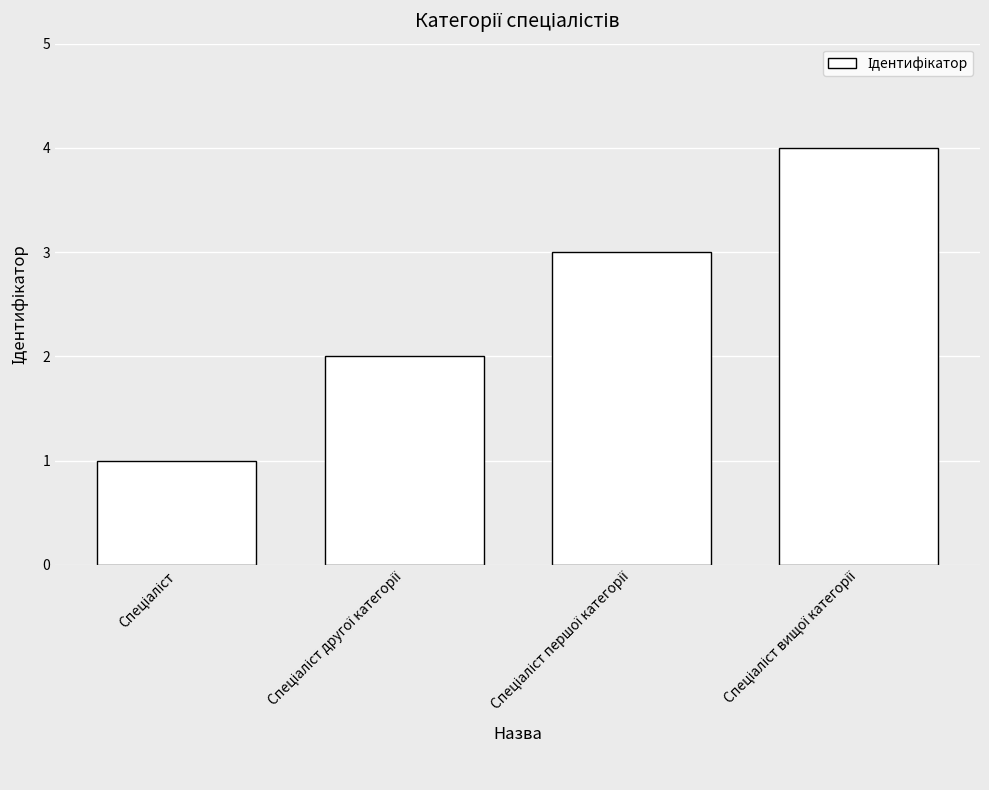

How many data points are less than 3?

2